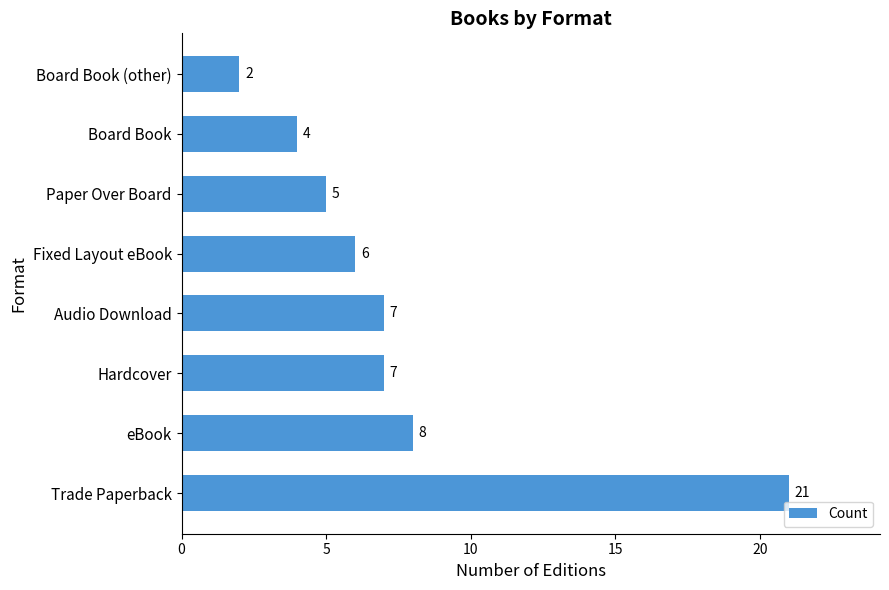

Where is the data nearest to the value 11?

eBook